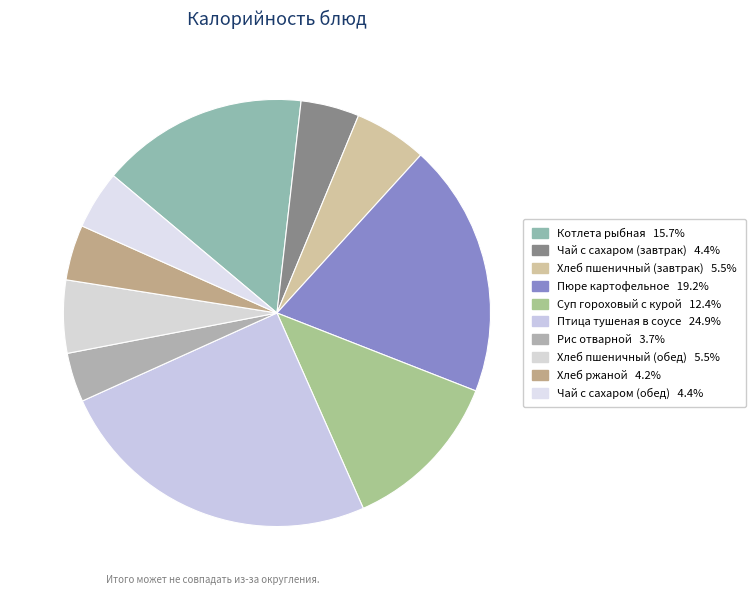

What is the smallest slice in the pie chart?

Рис отварной